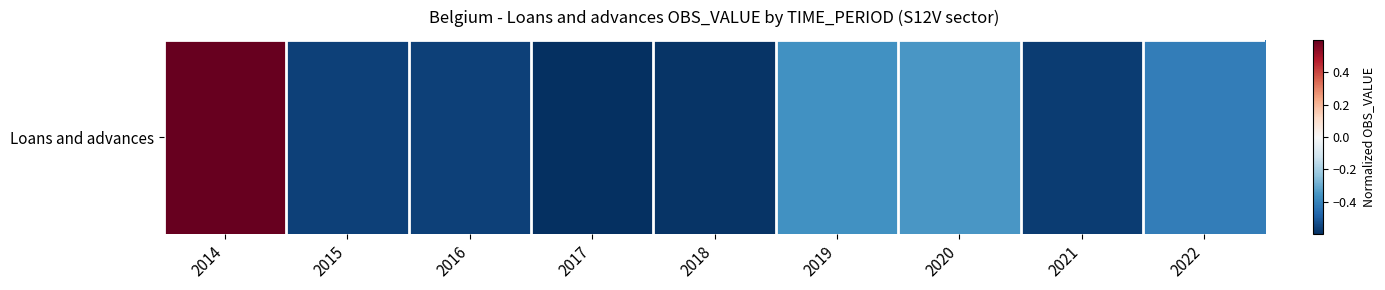

True or false: the data shows -0.4 at 2019.

True